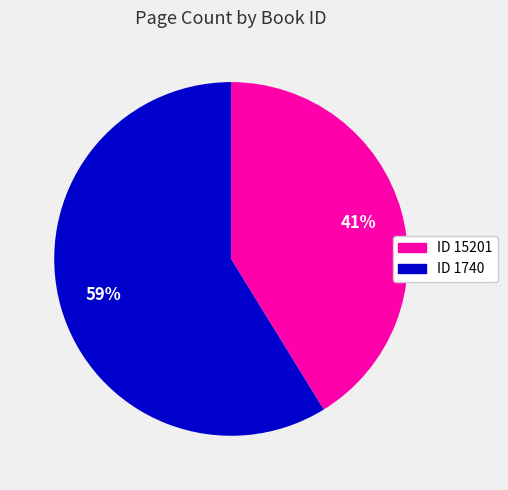

To the nearest percent, what is the difference between the largest and smallest slice percentages?

18%